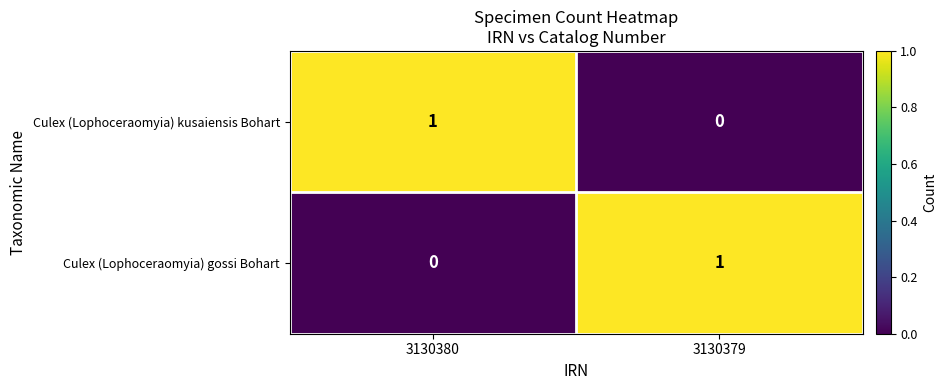

The Culex (Lophoceraomyia) gossi Bohart series shows 2 at 3130379. True or false?

False